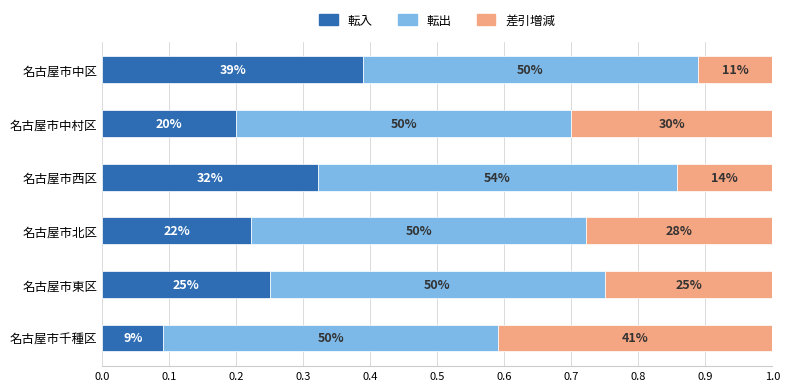

What are all the series names shown in the legend?

転入, 転出, 差引増減